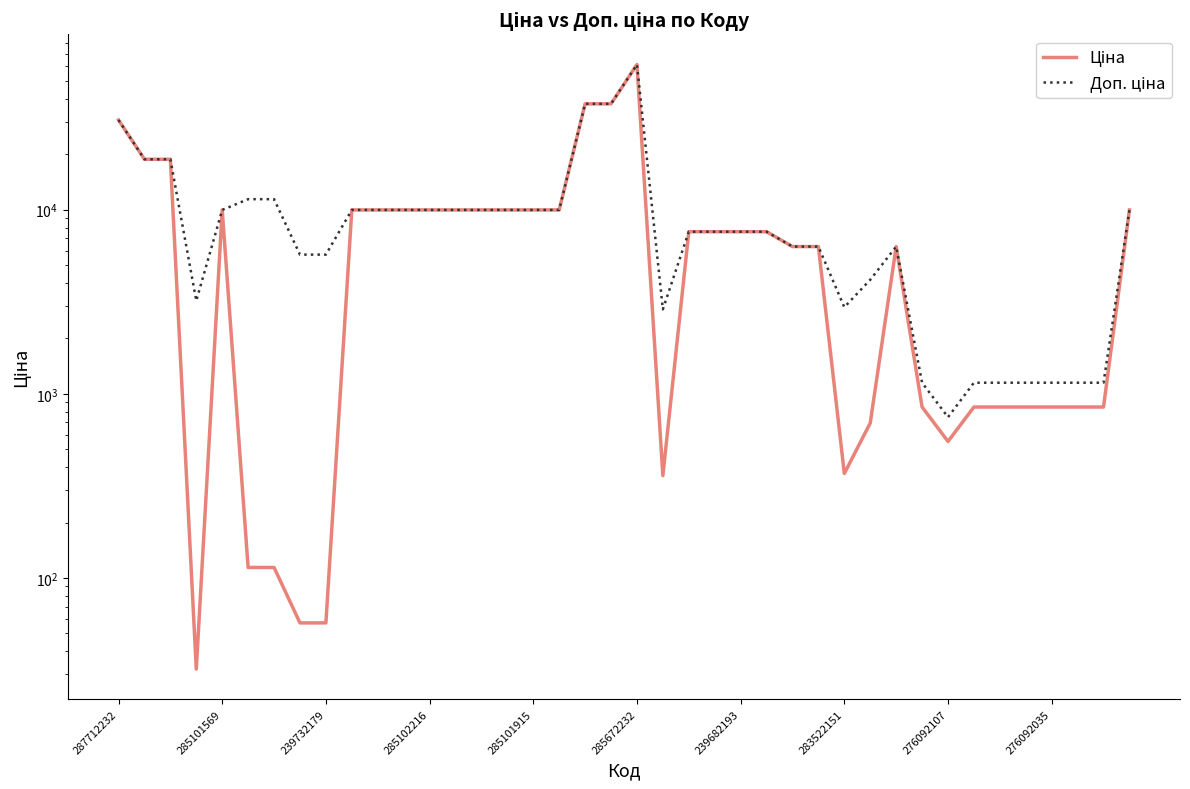

Reading left to right, extract all data points from this chart.

Ціна: 30717.1	18796.8	18796.8	32.0	9975.0	114.1	114.1	57.0	57.0	9975.0	9975.0	9975.0	9975.0	9975.0	9975.0	9975.0	9975.0	9975.0	37593.6	37593.6	61434.3	359.9	7596.5	7596.5	7596.5	7596.5	6308.8	6308.8	369.5	694.3	6308.8	848.4	551.5	848.4	848.4	848.4	848.4	848.4	848.4	9975.0
Доп. ціна: 30717.1	18796.8	18796.8	3205.0	9975.0	11410.0	11410.0	5705.0	5705.0	9975.0	9975.0	9975.0	9975.0	9975.0	9975.0	9975.0	9975.0	9975.0	37593.6	37593.6	61434.3	2878.8	7596.5	7596.5	7596.5	7596.5	6308.8	6308.8	2955.8	4165.6	6308.8	1149.7	747.0	1149.7	1149.7	1149.7	1149.7	1149.7	1149.7	9975.0